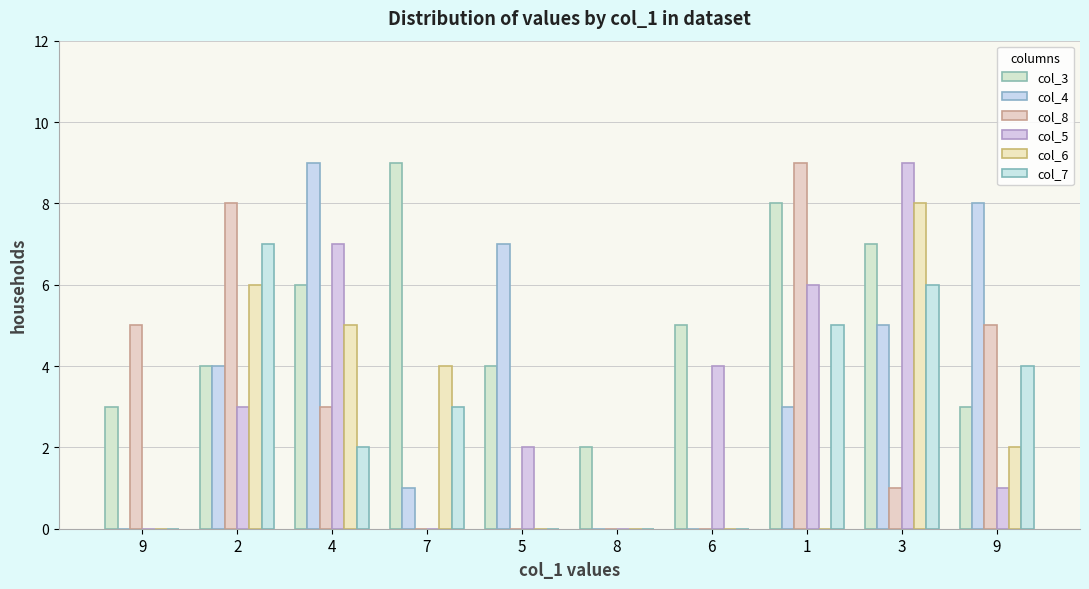

Rank the series by their maximum value, from lowest to highest.

col_7, col_6, col_3, col_4, col_8, col_5